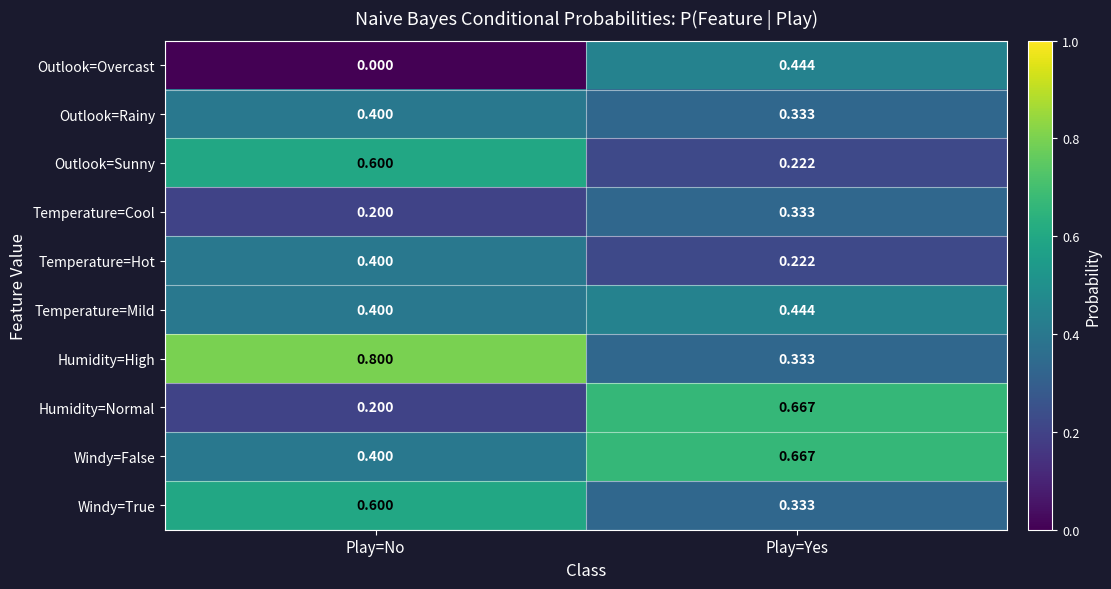

At which label does Humidity=High reach its peak?

Play=No